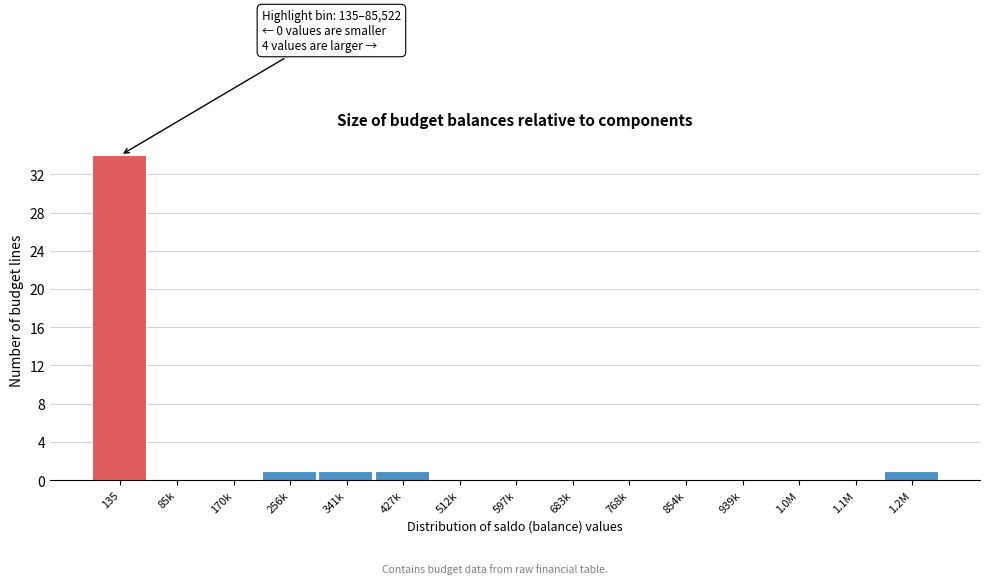

Reading left to right, what are all the values shown in this chart?

135=34	85k=0	170k=0	256k=1	341k=1	427k=1	512k=0	597k=0	683k=0	768k=0	854k=0	939k=0	1.0M=0	1.1M=0	1.2M=1